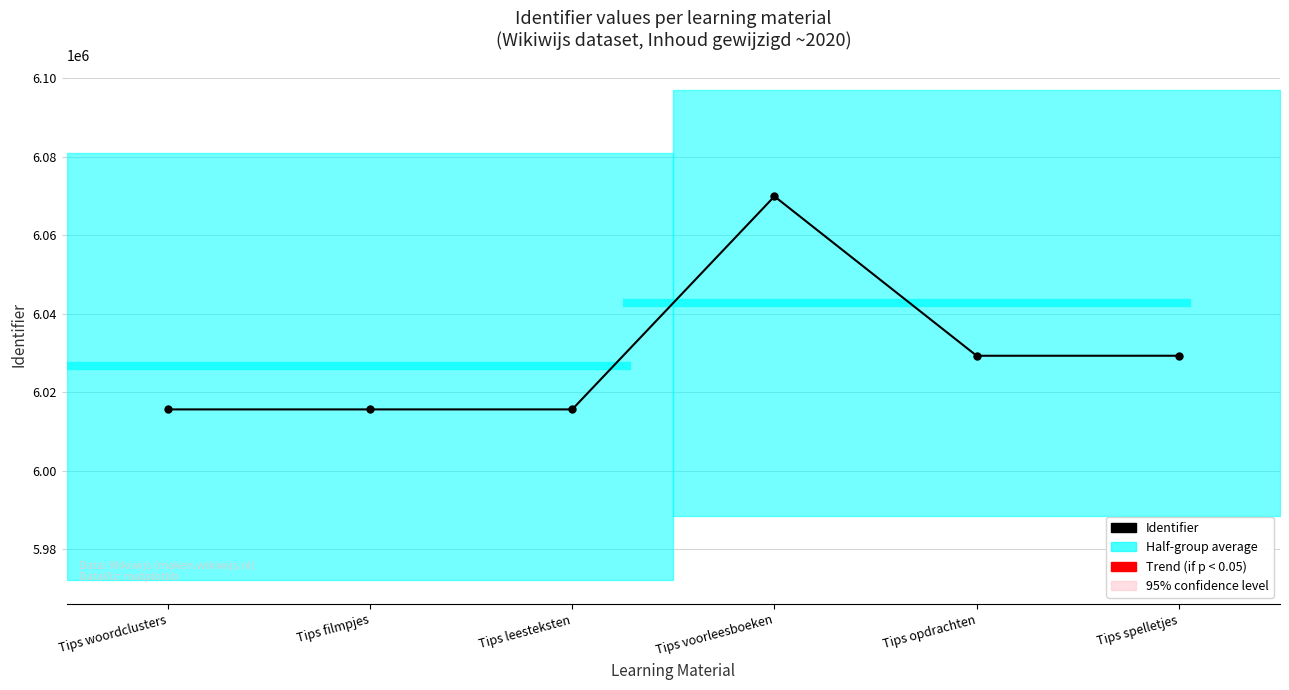

How many values are below 6029304?

3